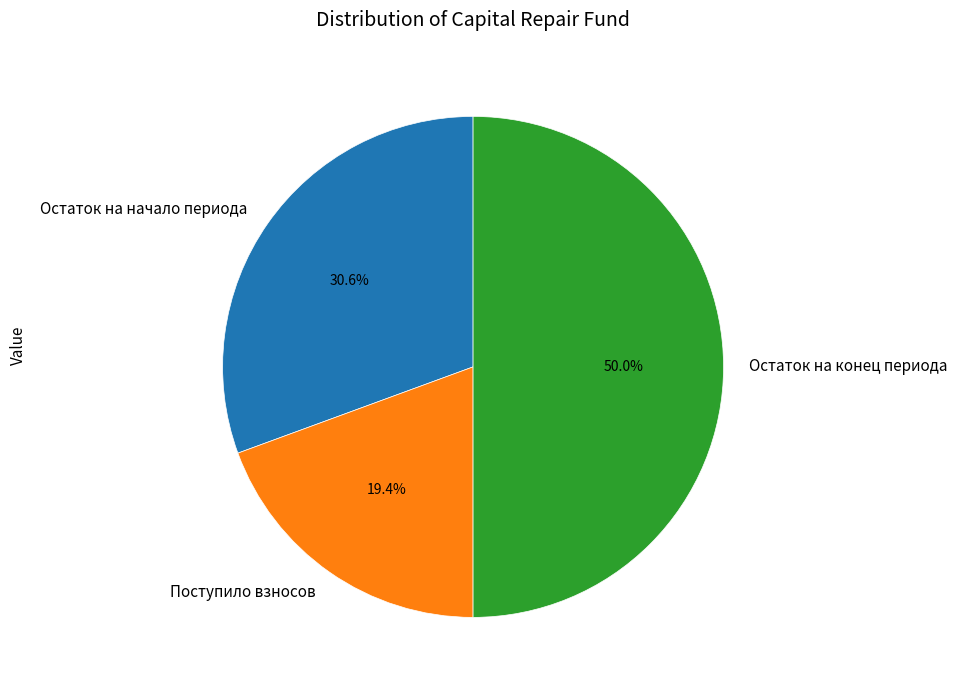

To the nearest percent, what is the difference between the Остаток на начало периода and Поступило взносов slice percentages?

11%